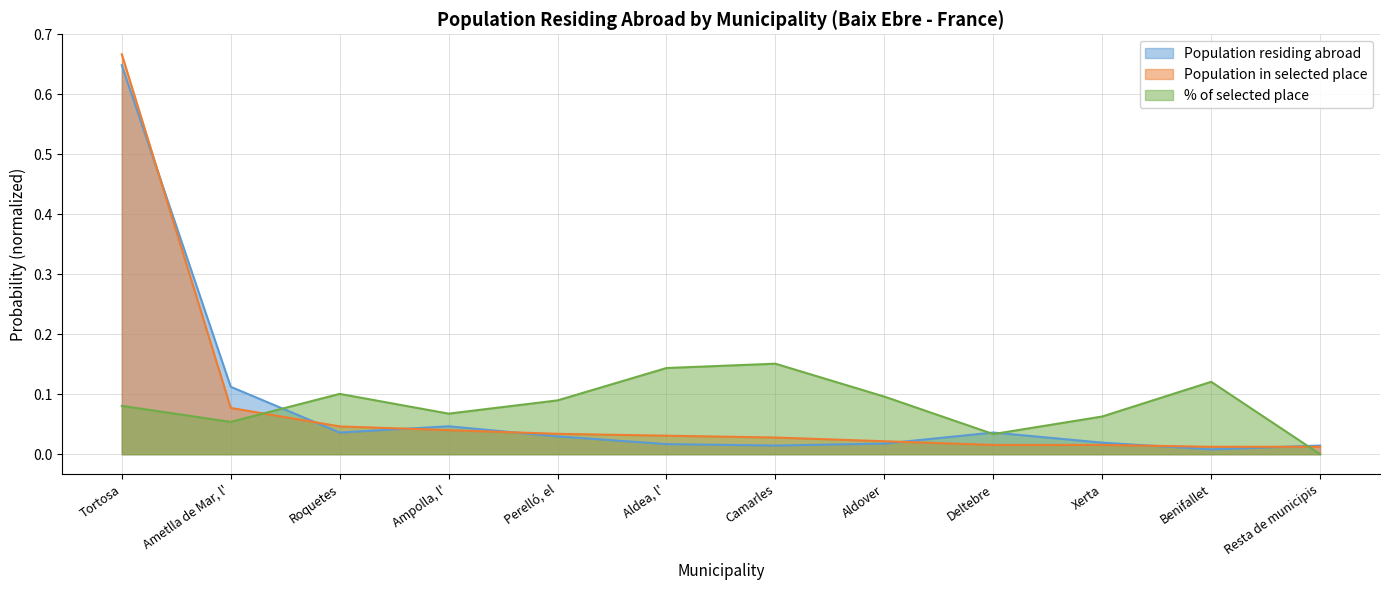

Which has a higher value, Ametlla de Mar, l' or Aldover?

Ametlla de Mar, l'